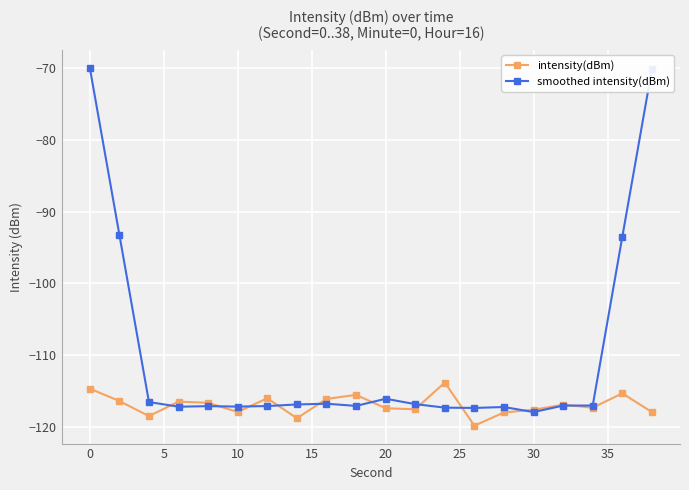

Rank the series by their maximum value, from lowest to highest.

intensity(dBm), smoothed intensity(dBm)